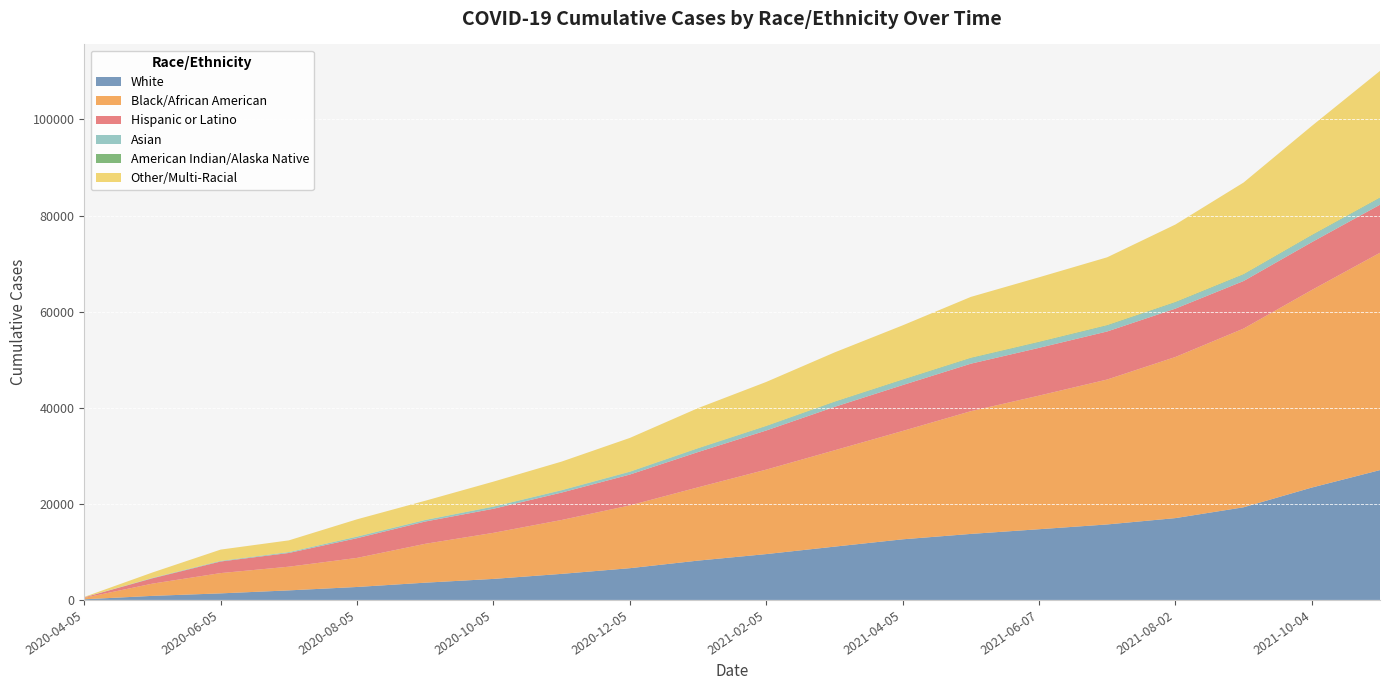

Reading left to right, extract all data points from this chart.

White: 2020-04-05=135	2020-05-05=847	2020-06-05=1366	2020-07-05=1989	2020-08-05=2699	2020-09-05=3594	2020-10-05=4378	2020-11-05=5426	2020-12-05=6608	2021-01-05=8185	2021-02-05=9543	2021-03-05=11092	2021-04-05=12617	2021-05-05=13742	2021-06-07=14719	2021-07-05=15714	2021-08-02=17032	2021-09-06=19286	2021-10-04=23392	2021-11-01=27029
Black/African American: 2020-04-05=303	2020-05-05=2550	2020-06-05=4223	2020-07-05=4932	2020-08-05=6051	2020-09-05=8090	2020-10-05=9590	2020-11-05=11218	2020-12-05=13068	2021-01-05=15253	2021-02-05=17582	2021-03-05=20048	2021-04-05=22551	2021-05-05=25544	2021-06-07=27808	2021-07-05=30166	2021-08-02=33537	2021-09-06=37199	2021-10-04=41122	2021-11-01=45234
Hispanic or Latino: 2020-04-05=98	2020-05-05=1107	2020-06-05=2411	2020-07-05=2856	2020-08-05=4101	2020-09-05=4637	2020-10-05=5008	2020-11-05=5704	2020-12-05=6421	2021-01-05=7343	2021-02-05=8142	2021-03-05=9036	2021-04-05=9551	2021-05-05=9886	2021-06-07=9941	2021-07-05=10001	2021-08-02=10065	2021-09-06=9896	2021-10-04=9953	2021-11-01=10001
Asian: 2020-04-05=12	2020-05-05=73	2020-06-05=108	2020-07-05=159	2020-08-05=287	2020-09-05=295	2020-10-05=408	2020-11-05=449	2020-12-05=535	2021-01-05=719	2021-02-05=864	2021-03-05=989	2021-04-05=1059	2021-05-05=1127	2021-06-07=1155	2021-07-05=1212	2021-08-02=1280	2021-09-06=1327	2021-10-04=1392	2021-11-01=1392
American Indian/Alaska Native: 2020-04-05=1	2020-05-05=14	2020-06-05=26	2020-07-05=25	2020-08-05=49	2020-09-05=39	2020-10-05=51	2020-11-05=52	2020-12-05=64	2021-01-05=81	2021-02-05=90	2021-03-05=100	2021-04-05=103	2021-05-05=105	2021-06-07=108	2021-07-05=113	2021-08-02=113	2021-09-06=113	2021-10-04=113	2021-11-01=113
Other/Multi-Racial: 2020-04-05=78	2020-05-05=1124	2020-06-05=2345	2020-07-05=2438	2020-08-05=3598	2020-09-05=3992	2020-10-05=5192	2020-11-05=5948	2020-12-05=7023	2021-01-05=8345	2021-02-05=9154	2021-03-05=10241	2021-04-05=11268	2021-05-05=12669	2021-06-07=13423	2021-07-05=14115	2021-08-02=16113	2021-09-06=19063	2021-10-04=22688	2021-11-01=26347